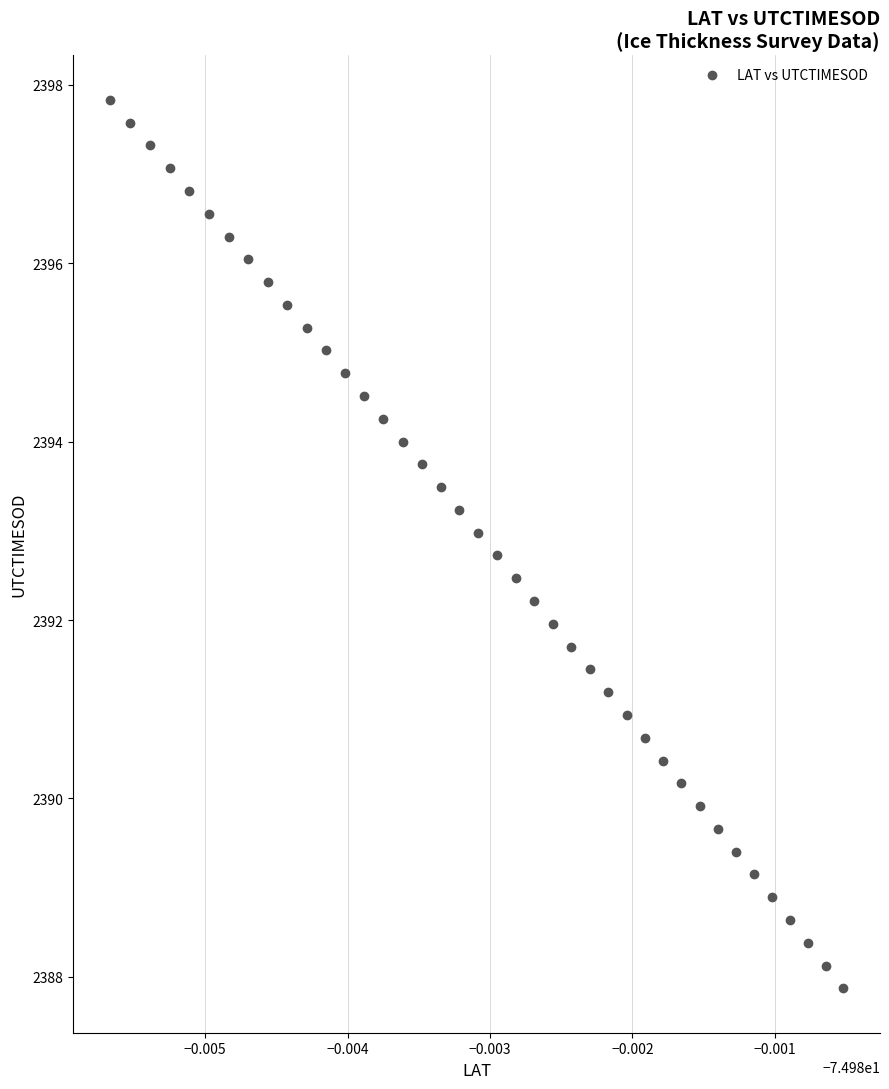

What is the range of Y values (max minus min)?

10.0